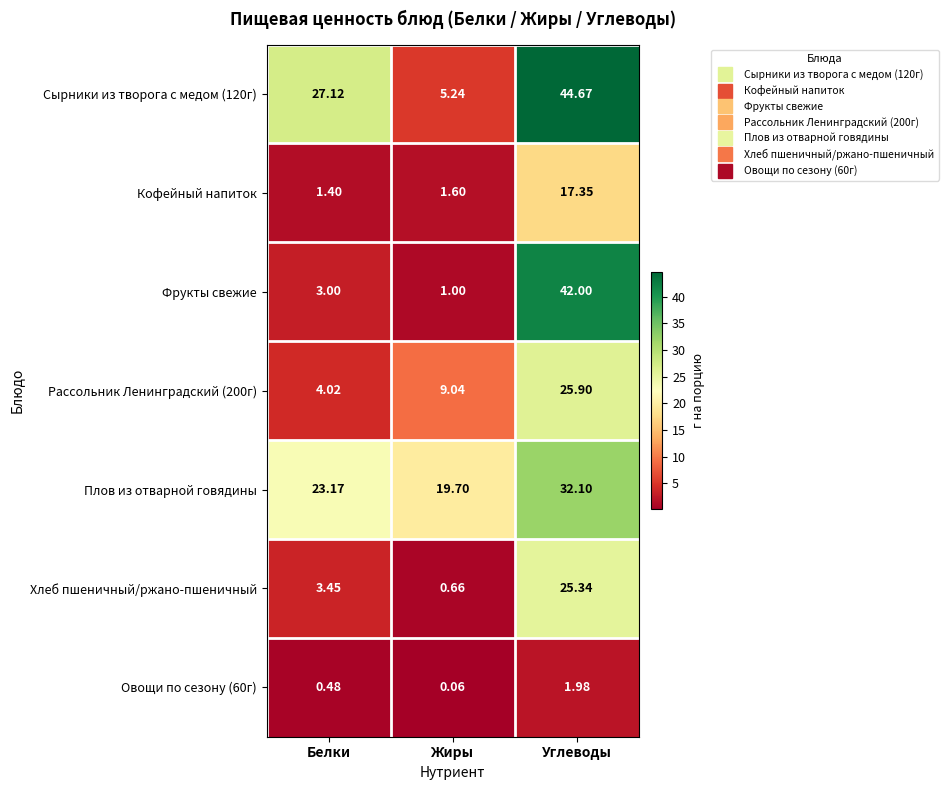

Is the value of Сырники из творога с медом (120г) at Жиры greater than the value of Фрукты свежие at Жиры?

Yes